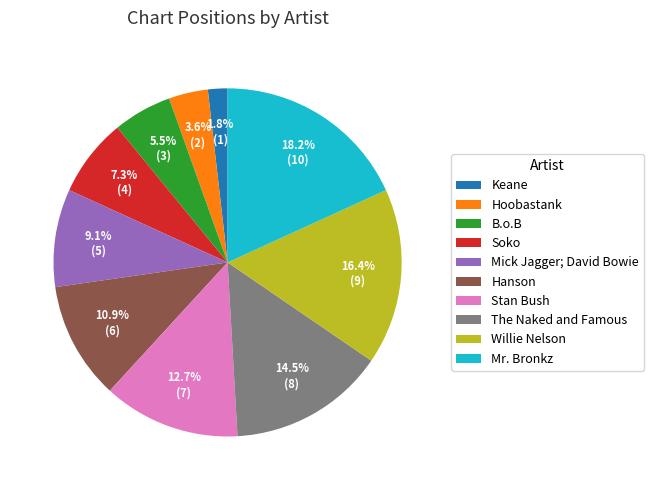

Which has a higher value, B.o.B or Keane?

B.o.B